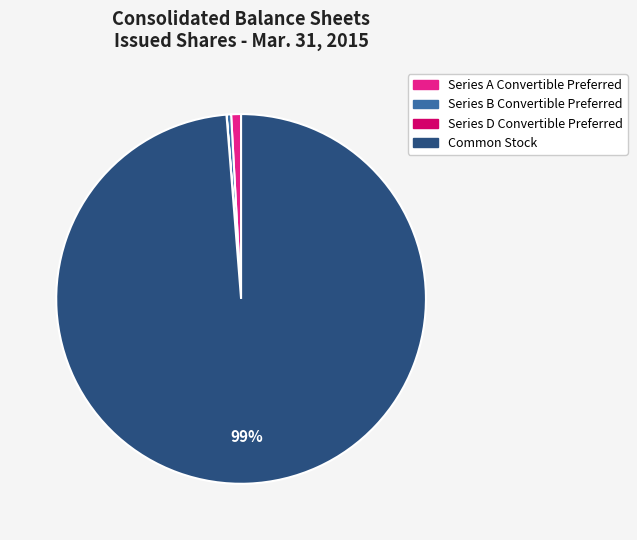

True or false: Common Stock accounts for 89% of the total.

False